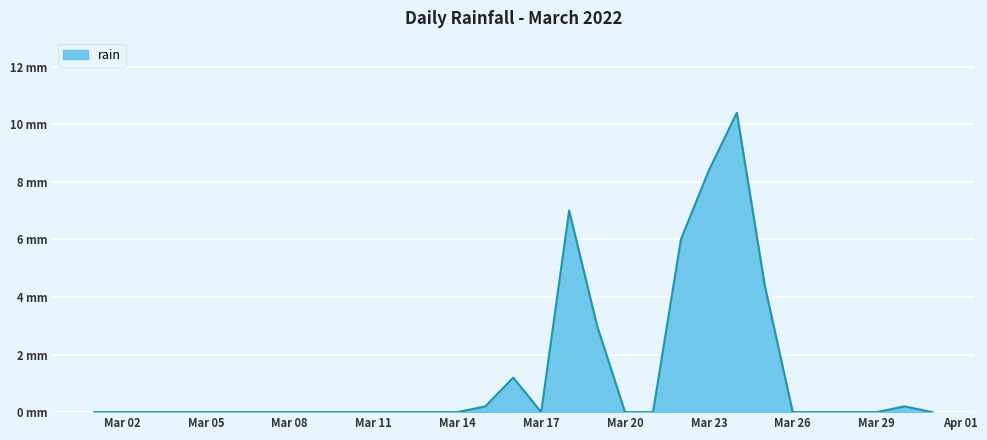

Does the chart have visible grid lines?

Yes